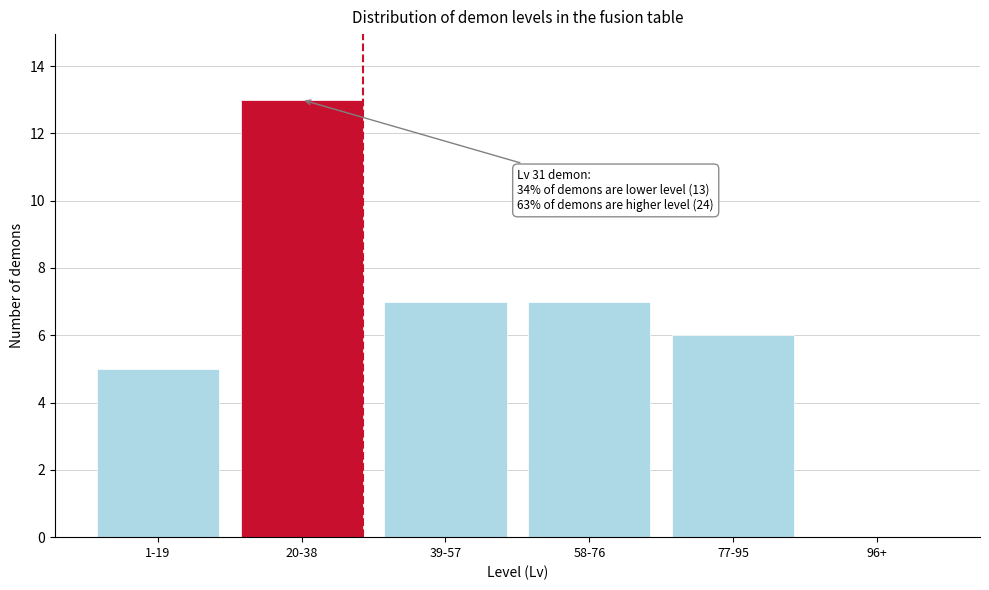

Reading right to left, what are all the values shown in this chart?

96+=0	77-95=6	58-76=7	39-57=7	20-38=13	1-19=5